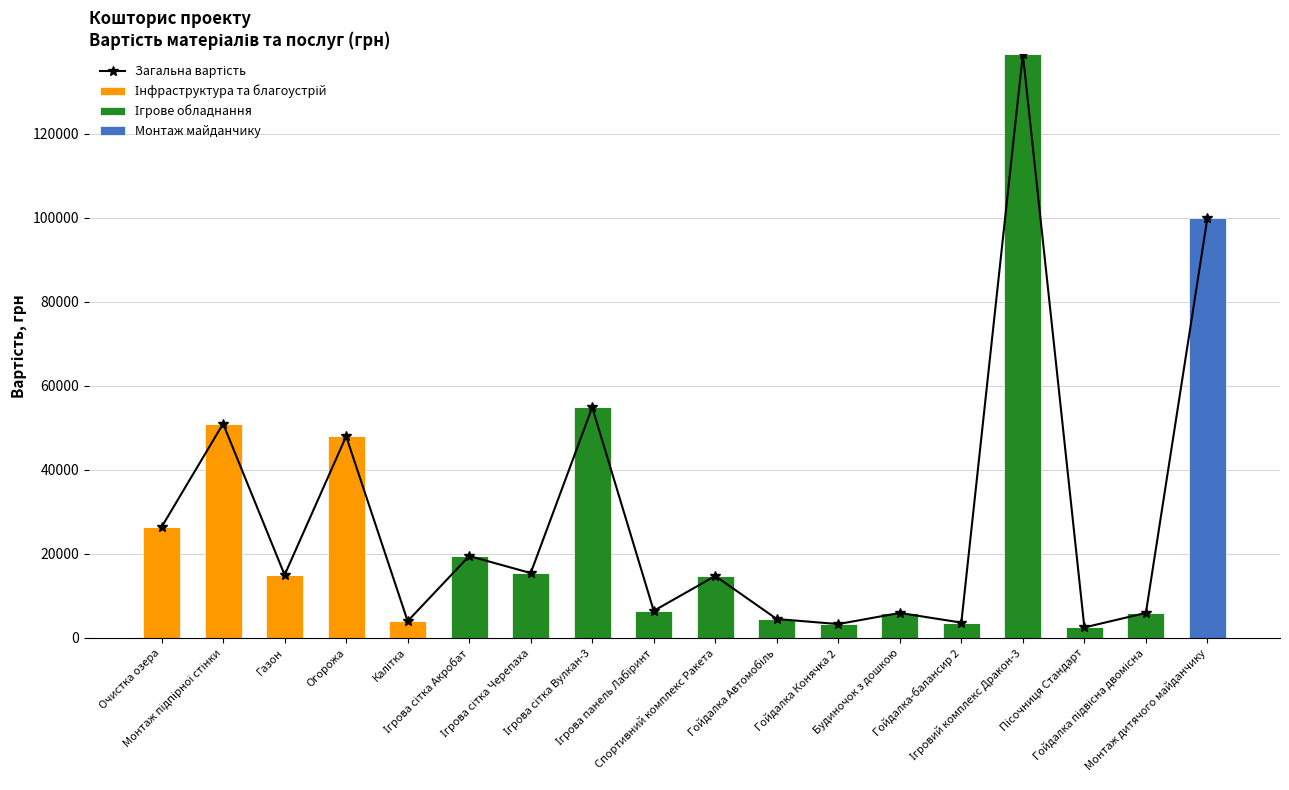

Which series changed the most between Гойдалка-балансир 2 and Пісочниця Стандарт?

Загальна вартість